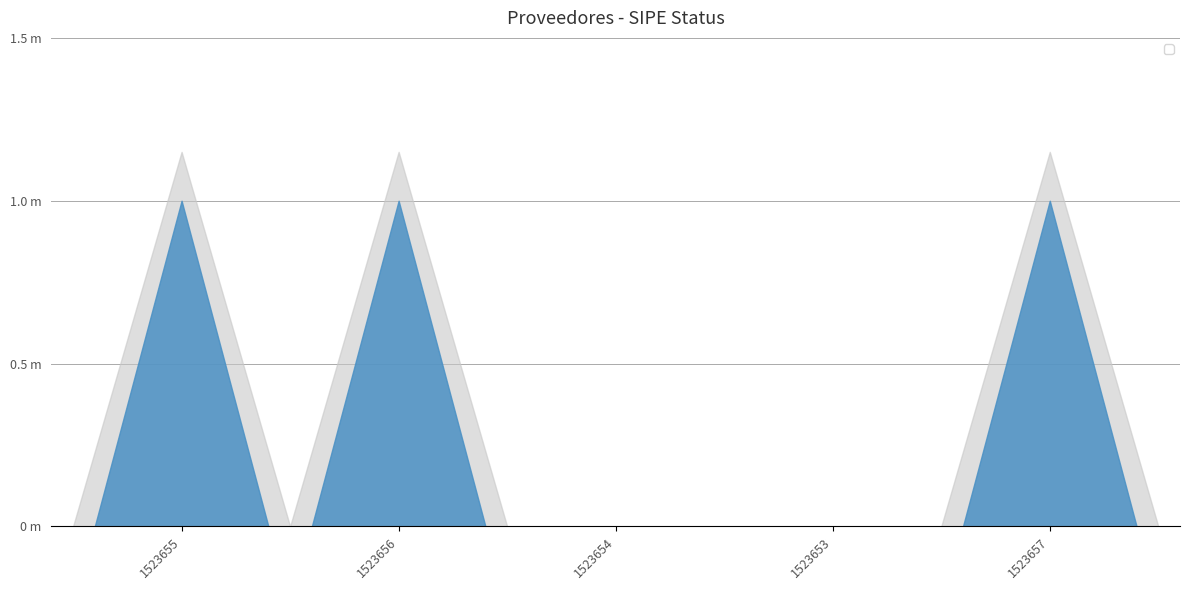

What is the label of the 1st point from the left?

1523655